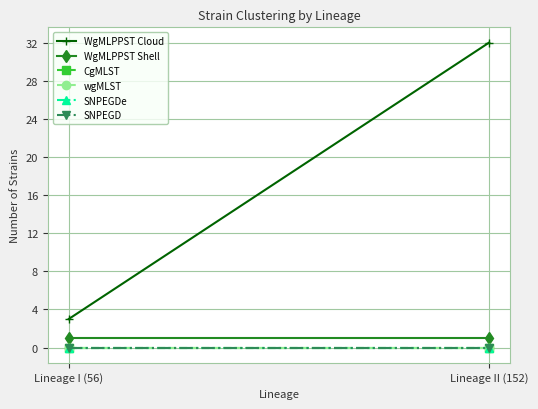

How many lines are shown in the chart?

6